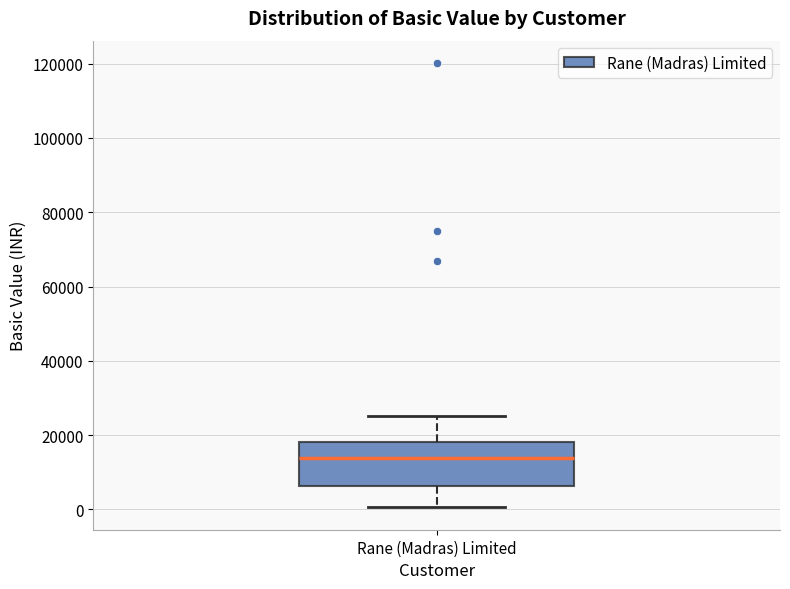

Where is the lower edge of the box for Rane (Madras) Limited on the y-axis? The values are not printed on the chart, so give them approximately, as read against the axis.

6000